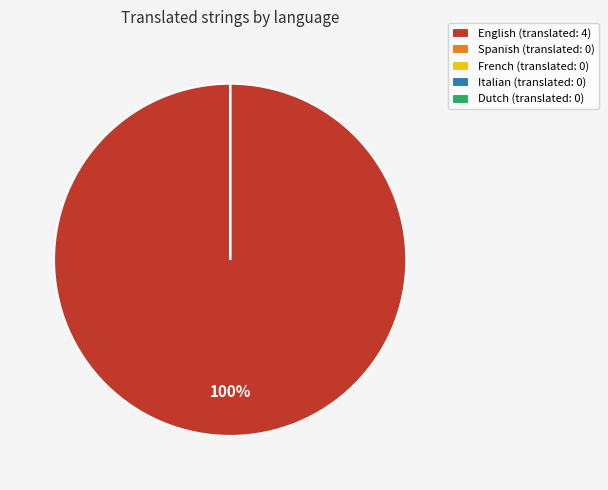

Is Dutch the majority of the pie?

No